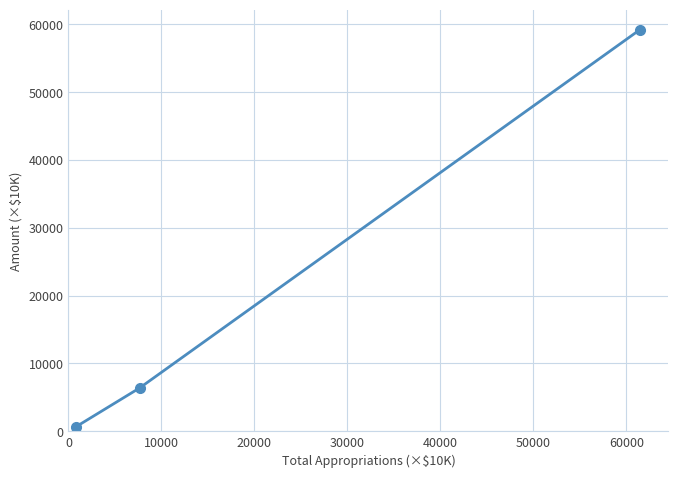

What is the average value?

22092.7